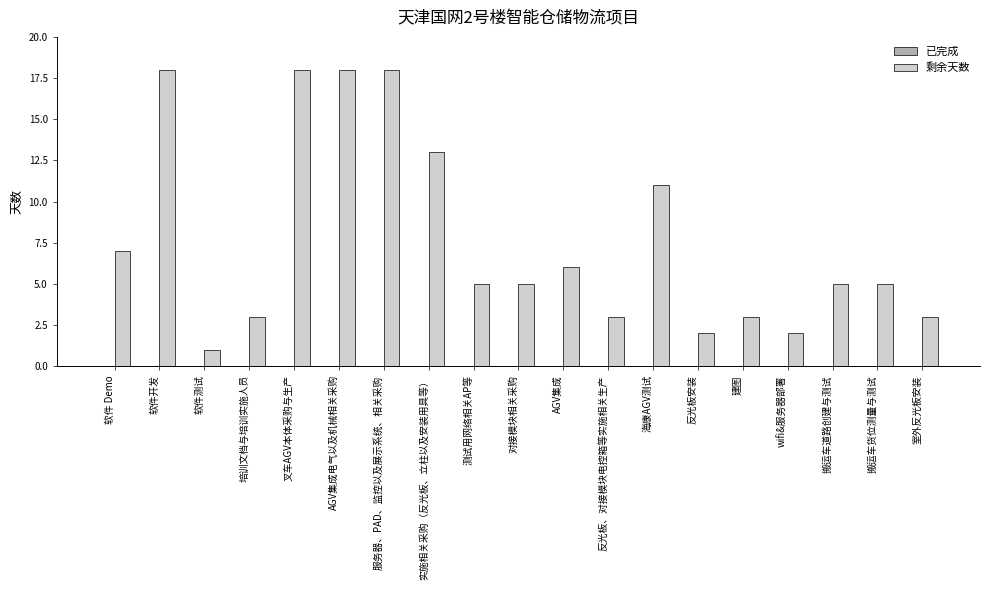

Approximately how many times larger is the value at AGV集成电气以及机械相关采购 compared to 叉车AGV本体采购与生产?

1.0